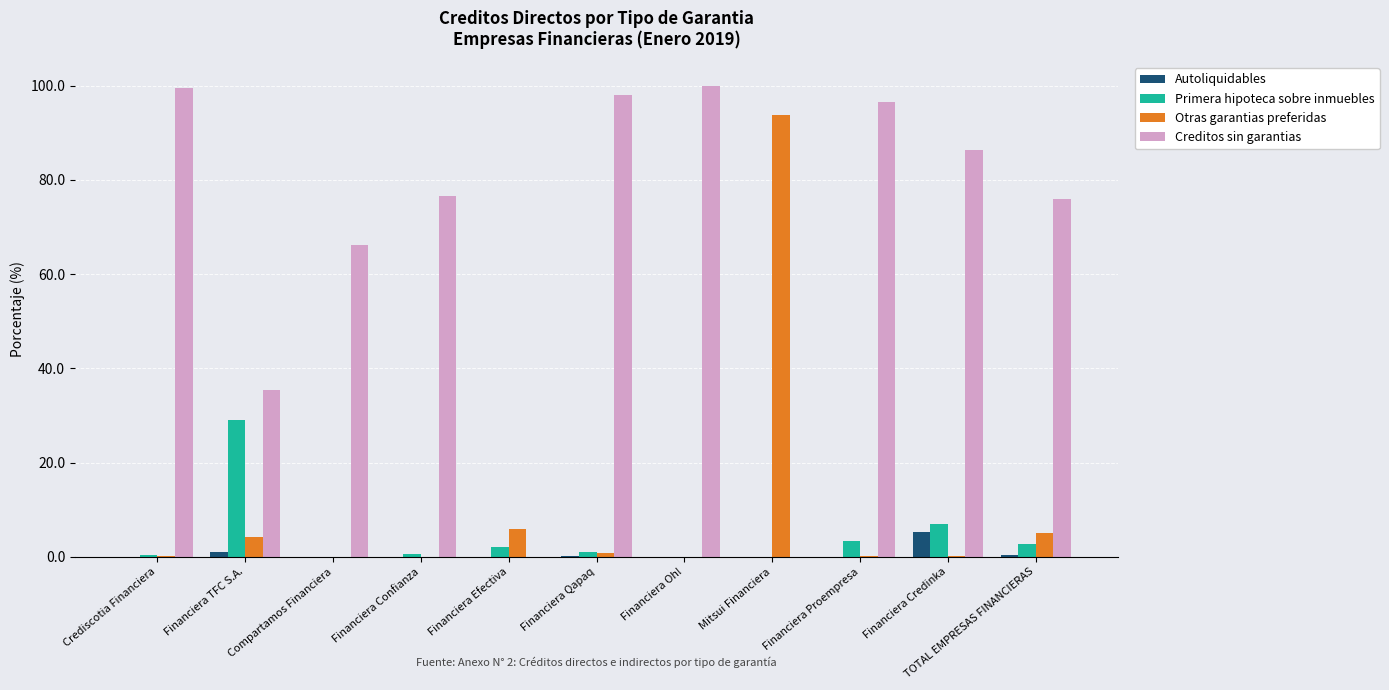

Is it true that Primera hipoteca sobre inmuebles equals 0.0 at Compartamos Financiera?

True